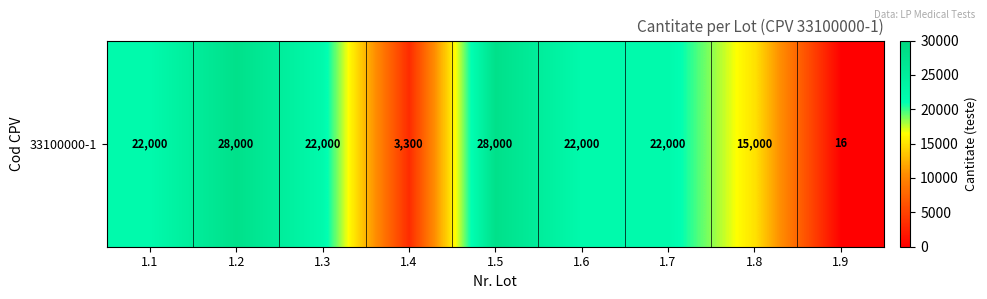

Reading right to left, extract all data points from this chart.

16	15000	22000	22000	28000	3300	22000	28000	22000